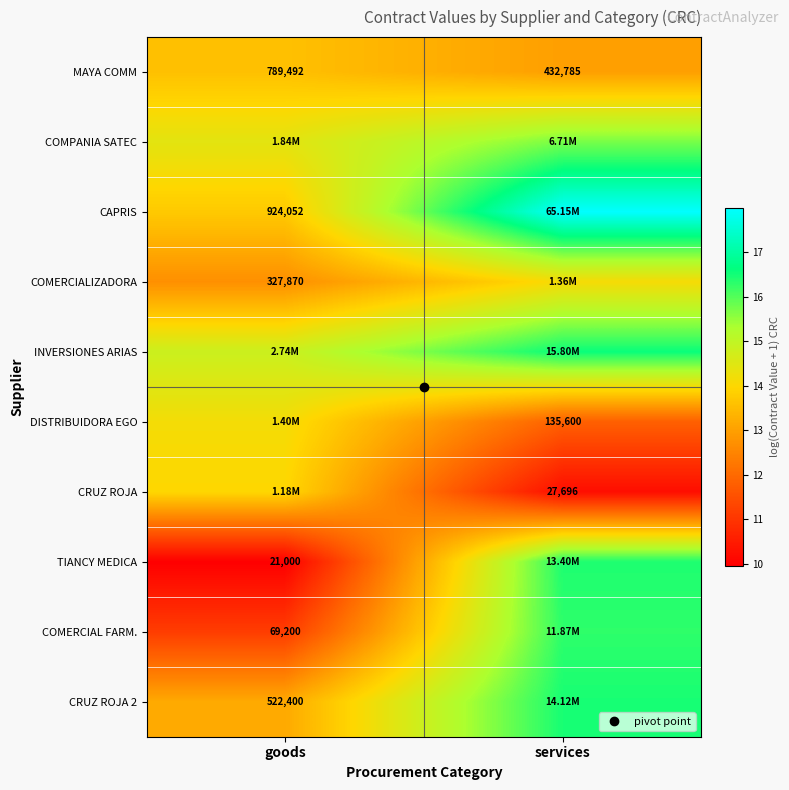

Which series has the largest total across all categories?

CAPRIS